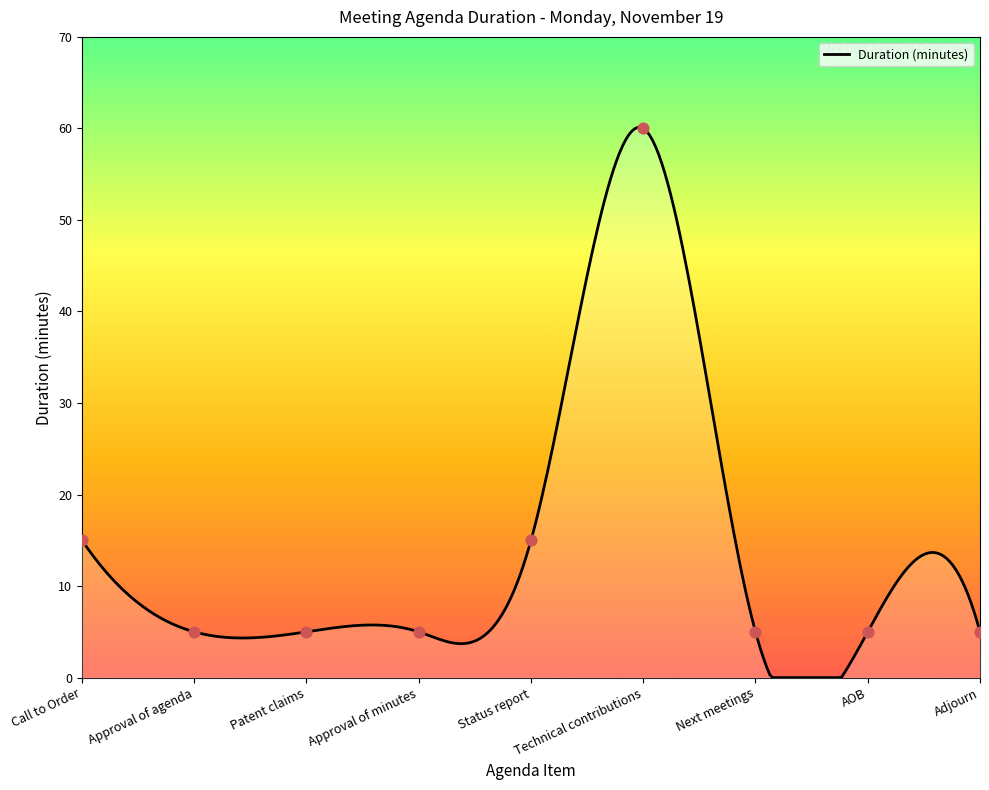

Which has a higher value, Next meetings or Patent claims?

Next meetings